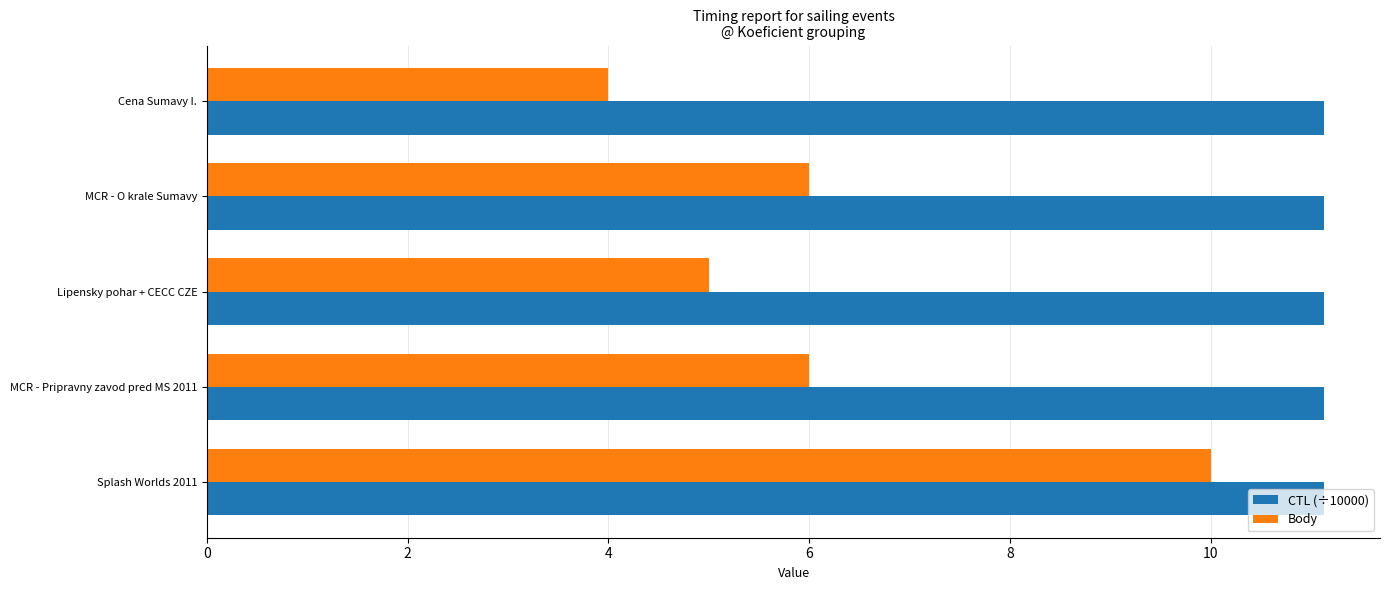

At which category is the sum across all series the highest?

Splash Worlds 2011